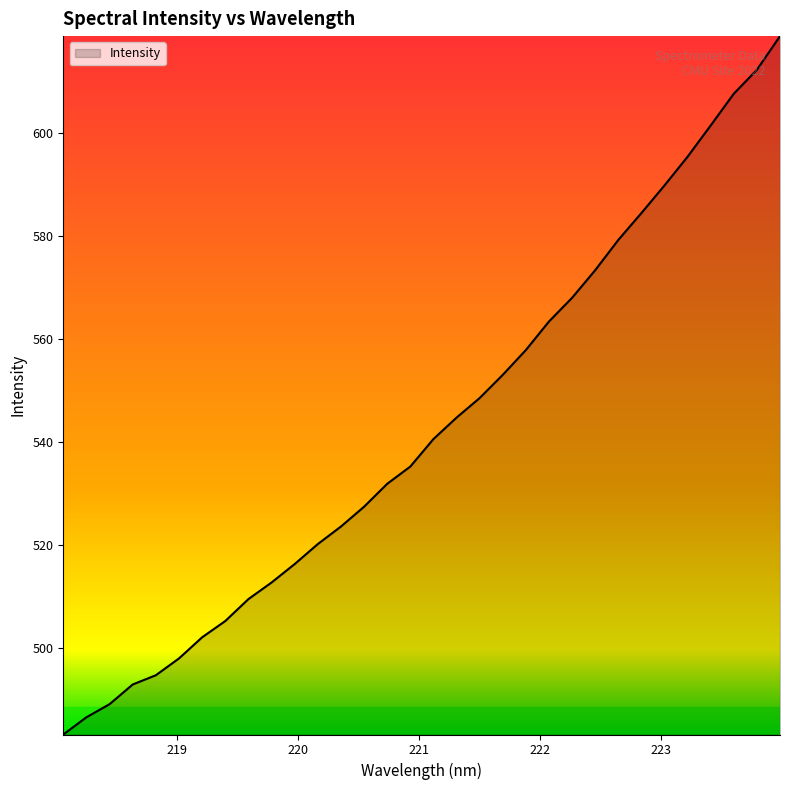

What is the smallest value displayed?

483.3